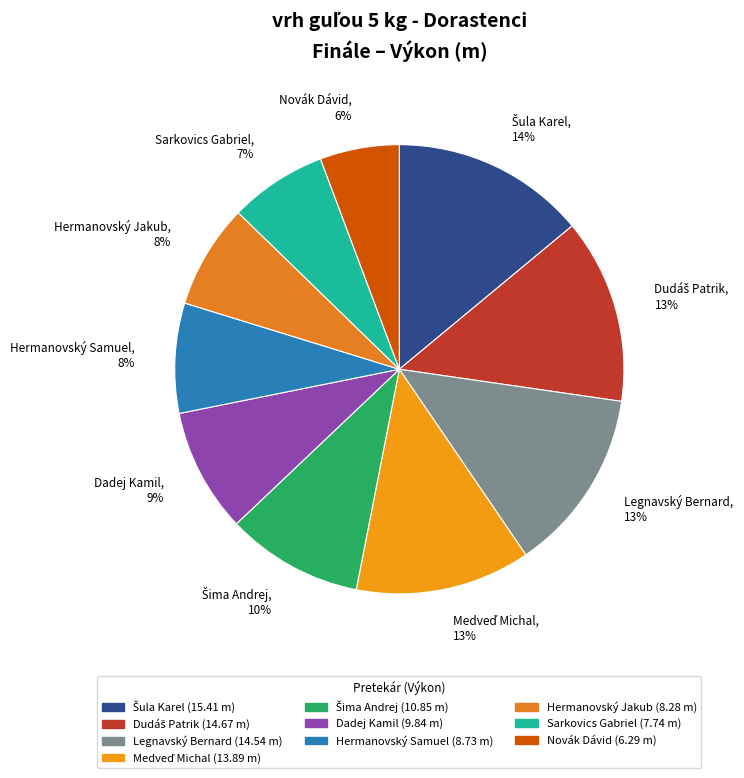

To the nearest percent, what percentage of the pie is Sarkovics Gabriel, 7%?

7%